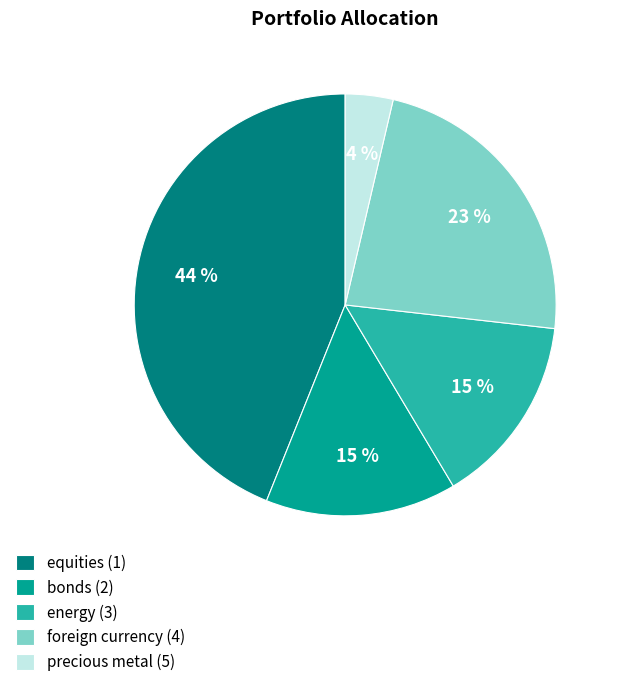

Is precious metal (5) the majority of the pie?

No